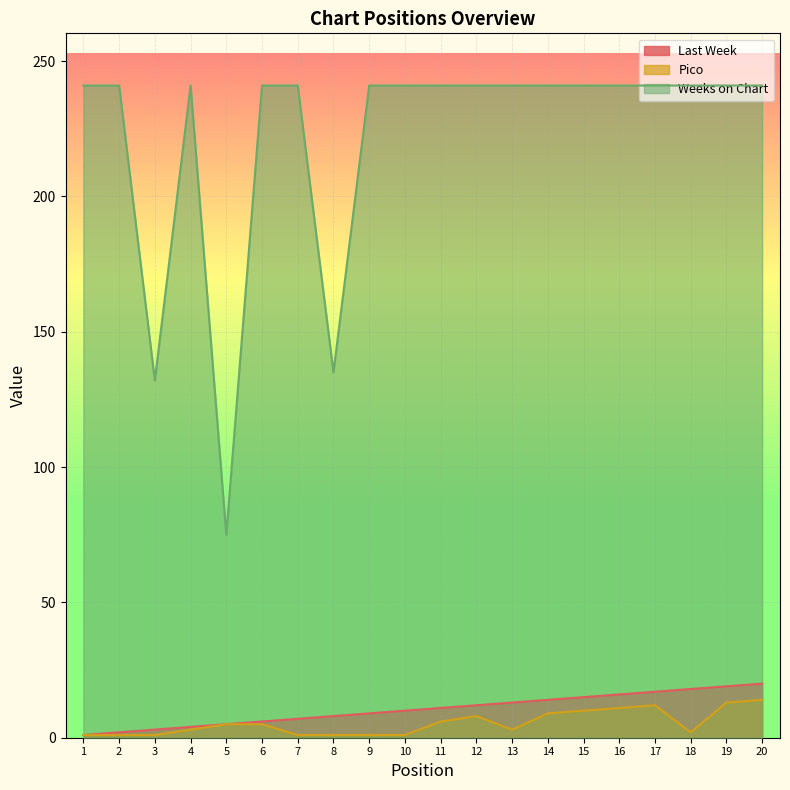

How many values in the Pico series are below 5?

10